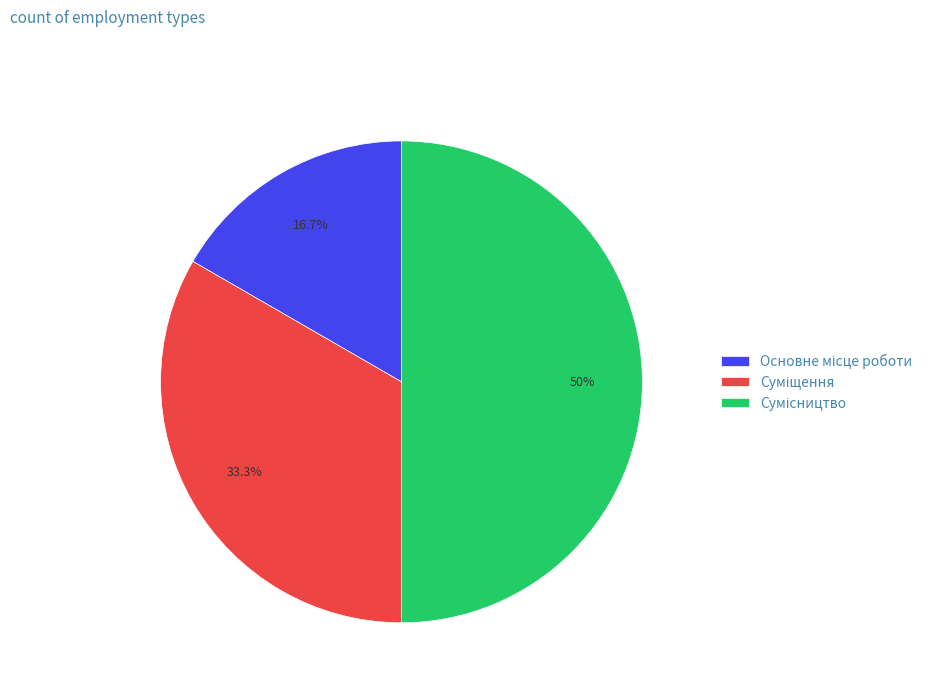

True or false: Сумісництво accounts for 50% of the total.

True